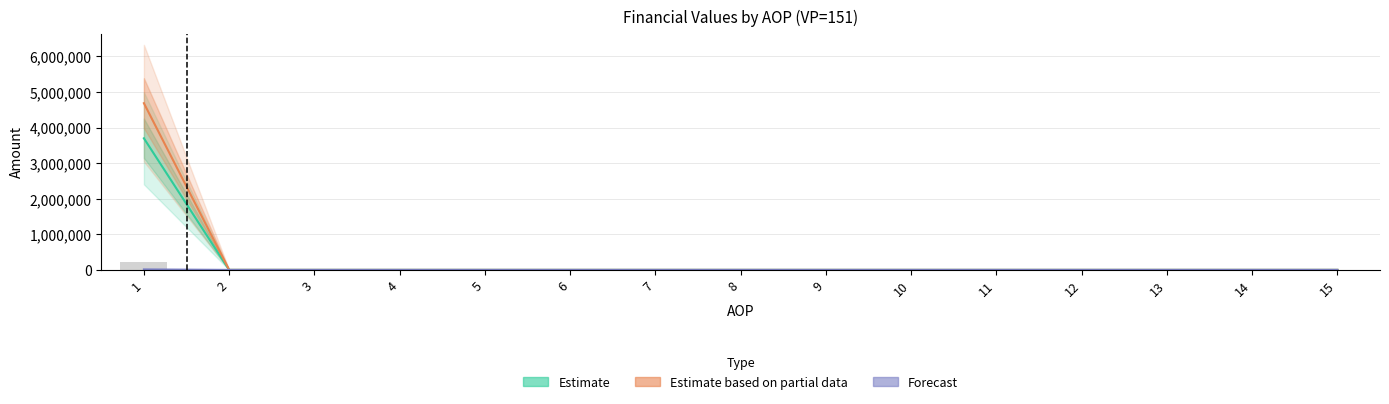

Between 3 and 11, which series saw the biggest shift?

Estimate